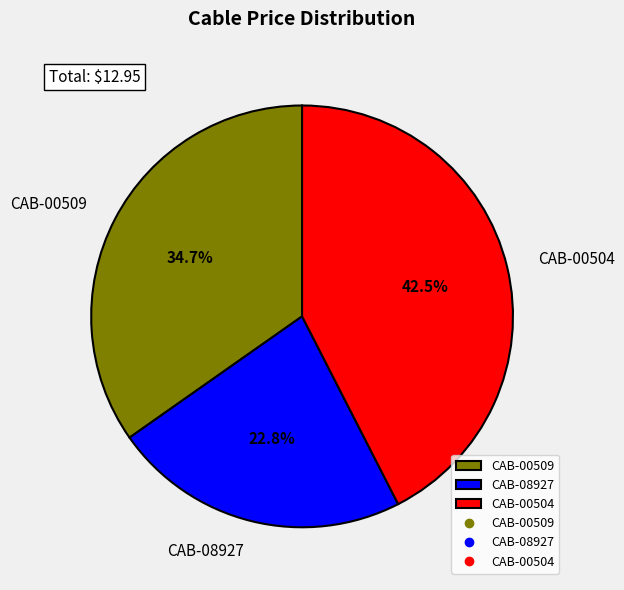

Which category has the biggest portion of the pie?

CAB-00504